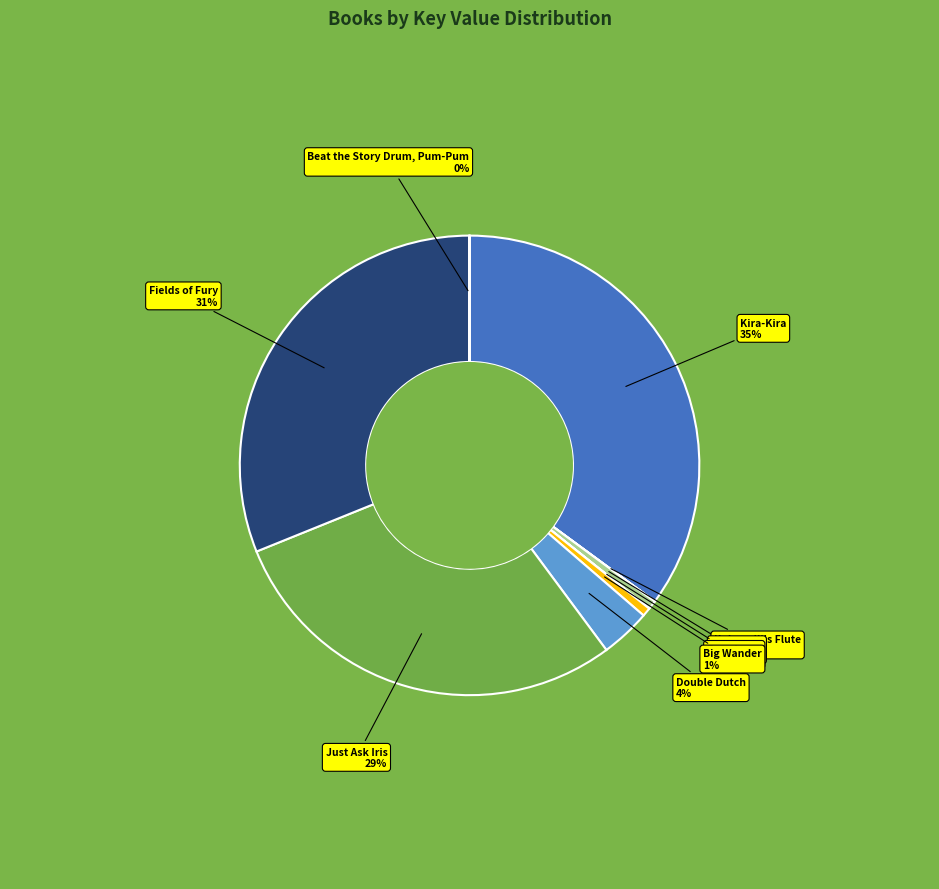

Is Double Dutch the majority of the pie?

No